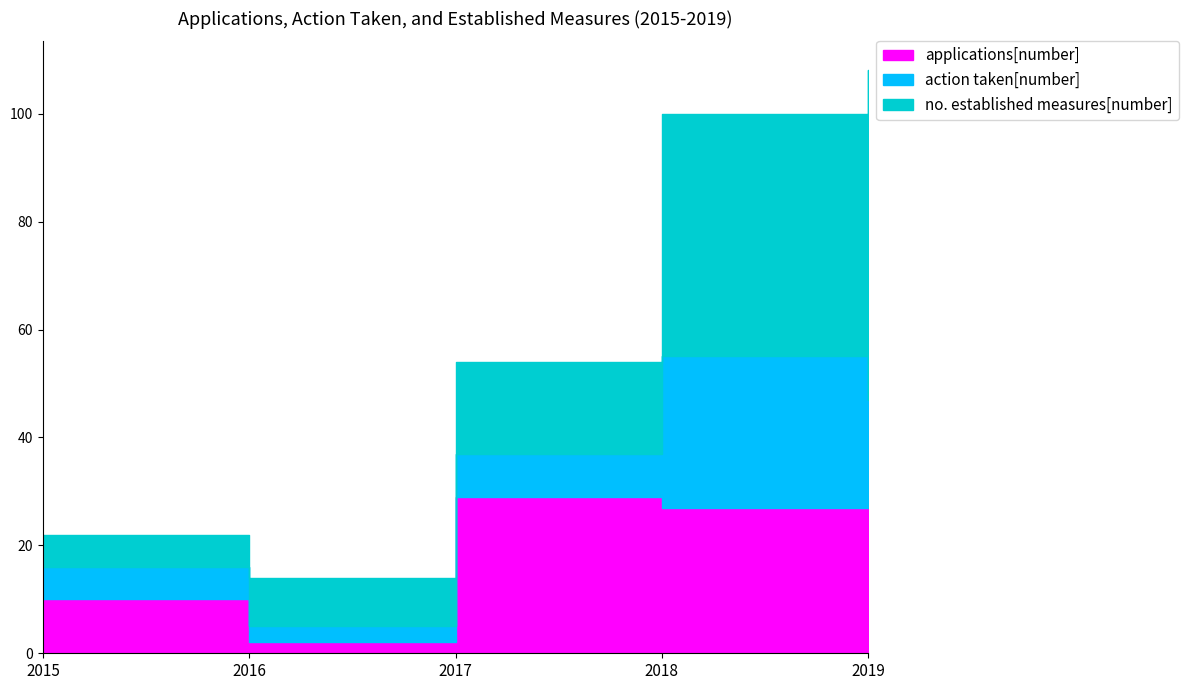

What is the value of the no. established measures[number] point at the 2nd from the left?

9